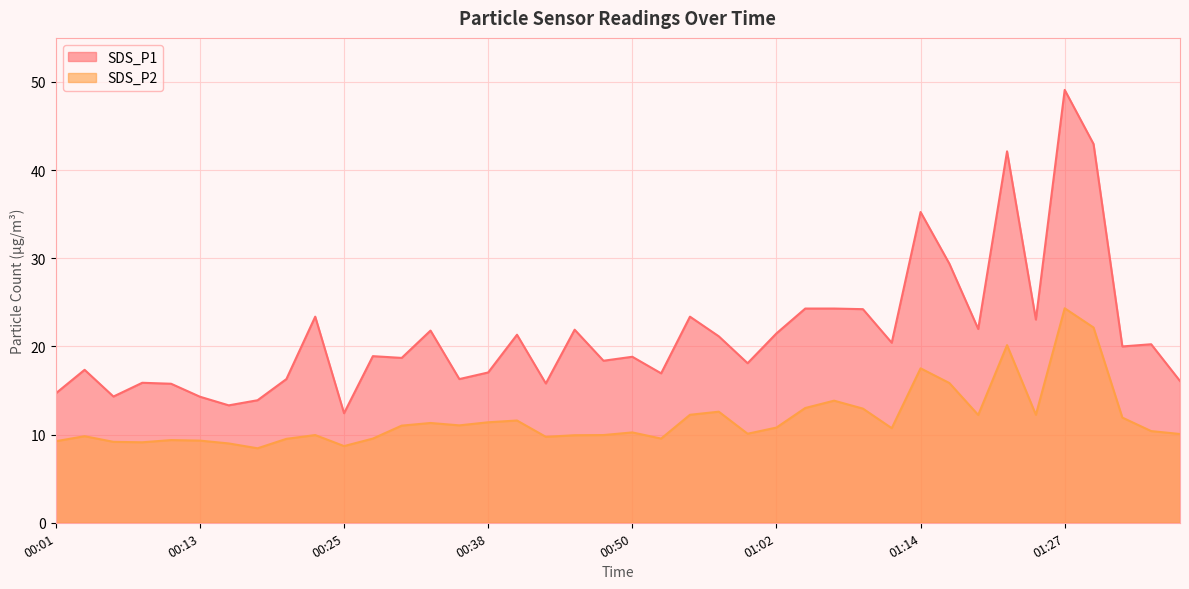

Is it true that SDS_P2 equals 15.5 at 00:28?

False